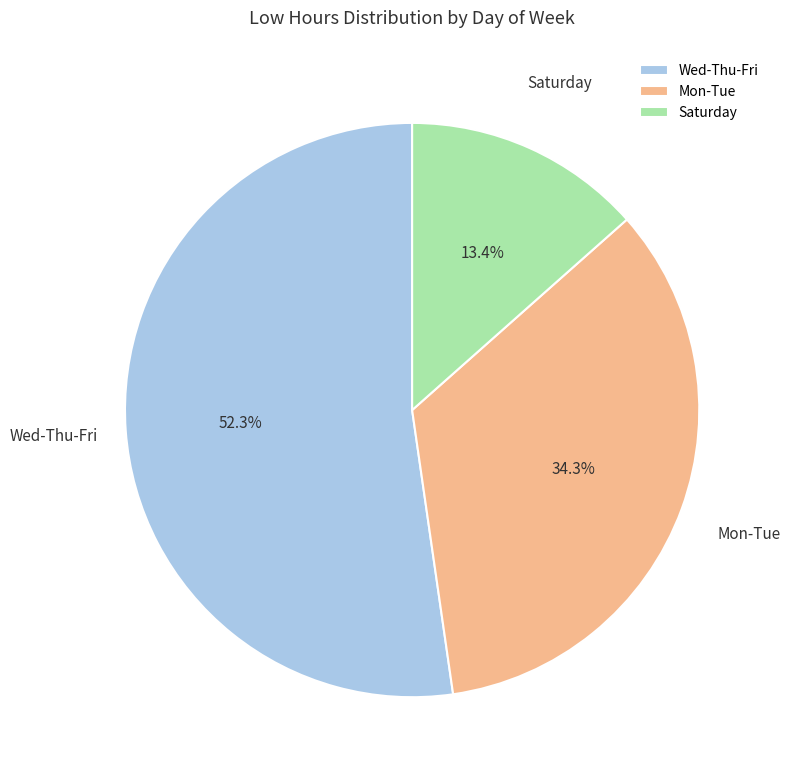

To the nearest percent, what is the average slice percentage?

33%